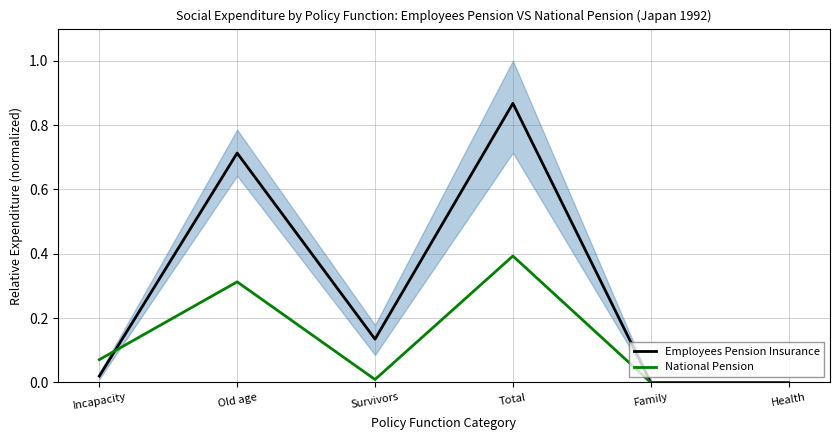

Which category has the lowest value in the Employees Pension Insurance series?

Family